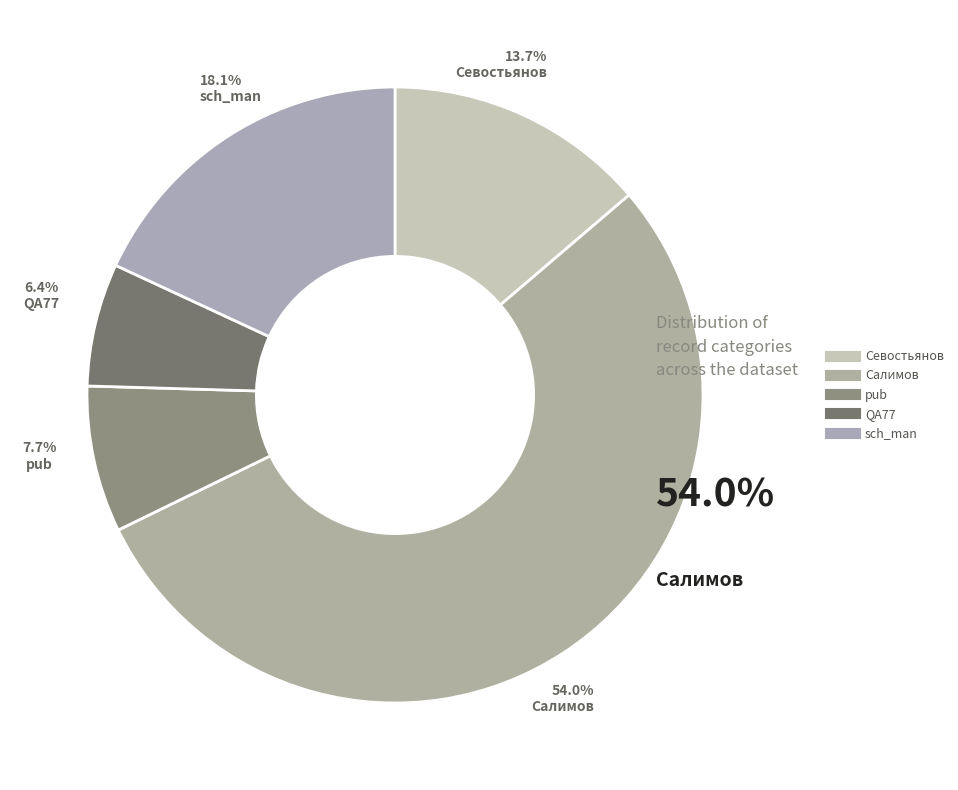

To the nearest percent, what percentage of the pie is Севостьянов?

14%